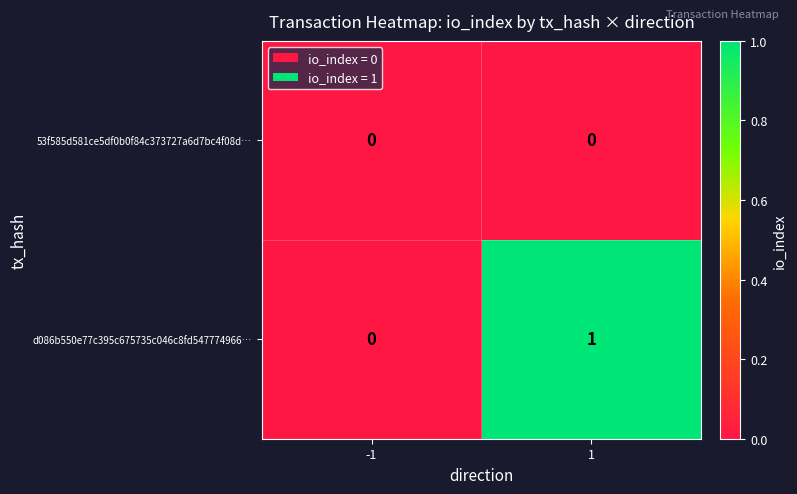

True or false: 53f585d581ce5df0b0f84c373727a6d7bc4f08d… has a value of 0 at -1.

True